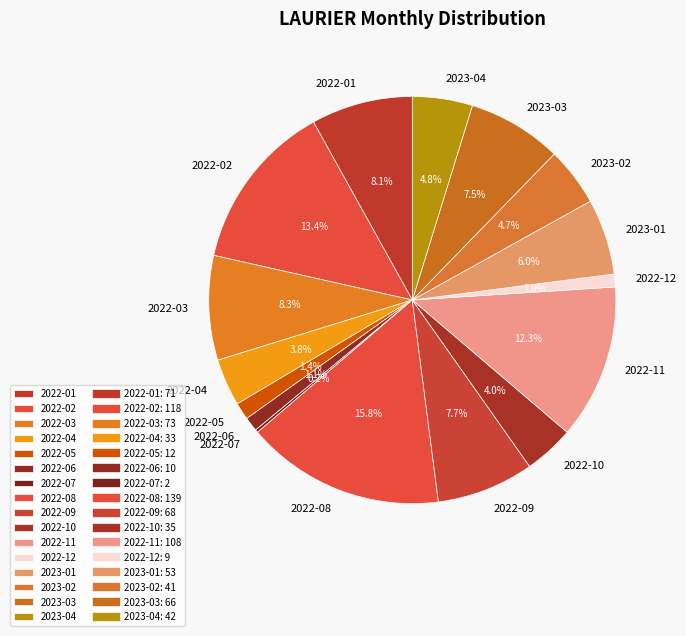

Is it true that 2022-05 is 11% of the pie?

False